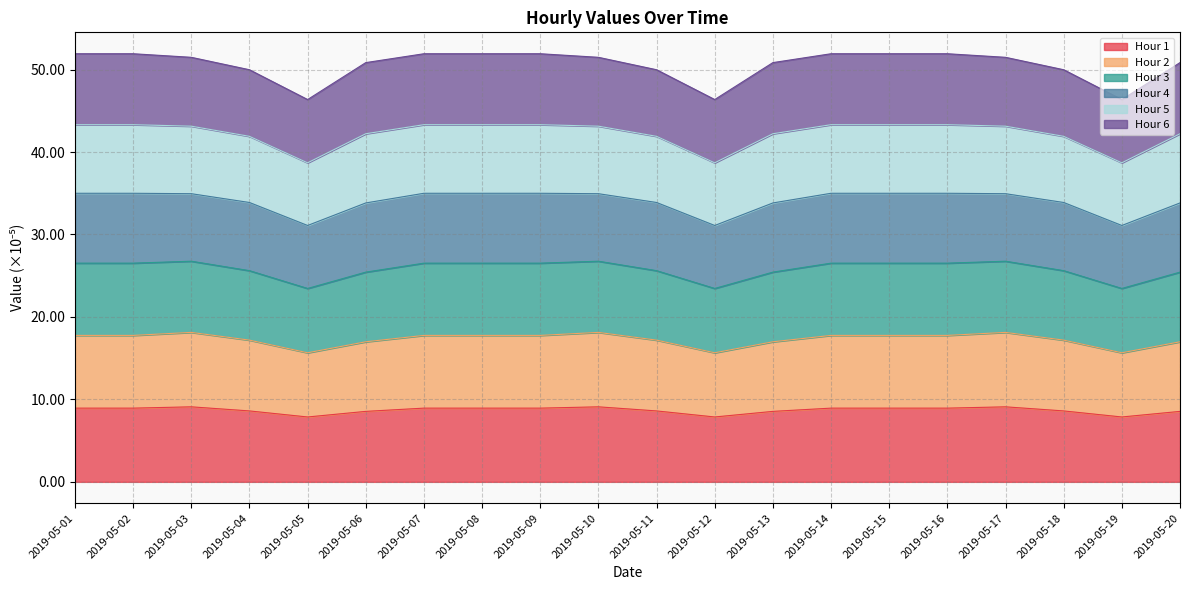

What is the minimum value for Hour 1?

7.9